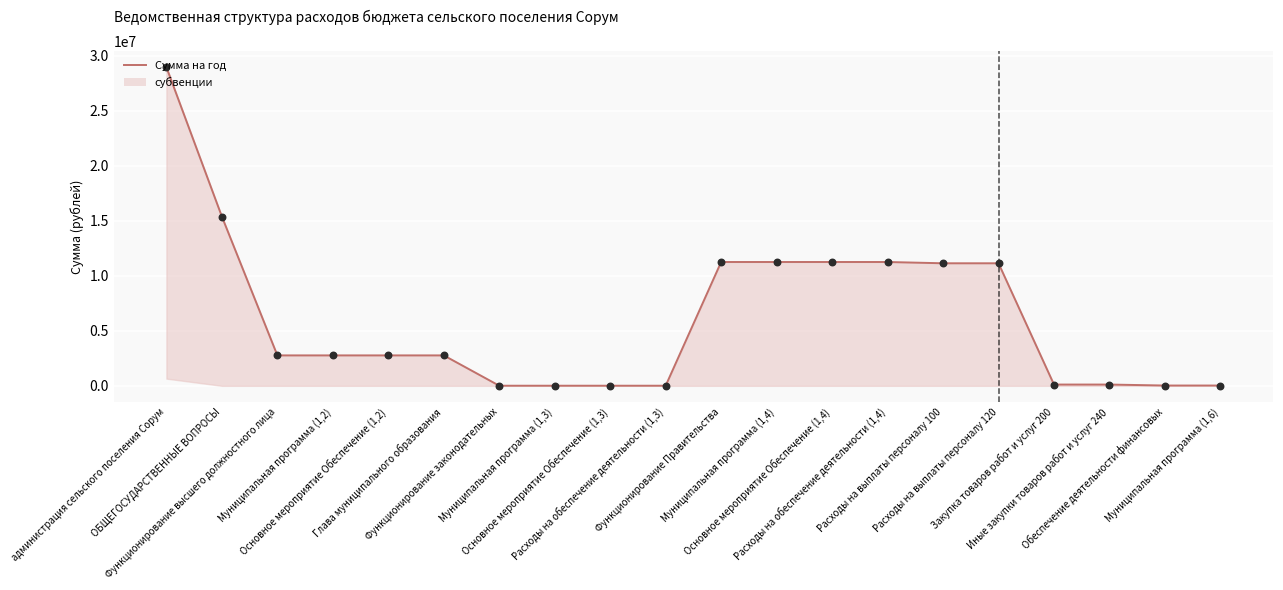

What is the change in value from Глава муниципального образования to Обеспечение деятельности финансовых?

-2740200